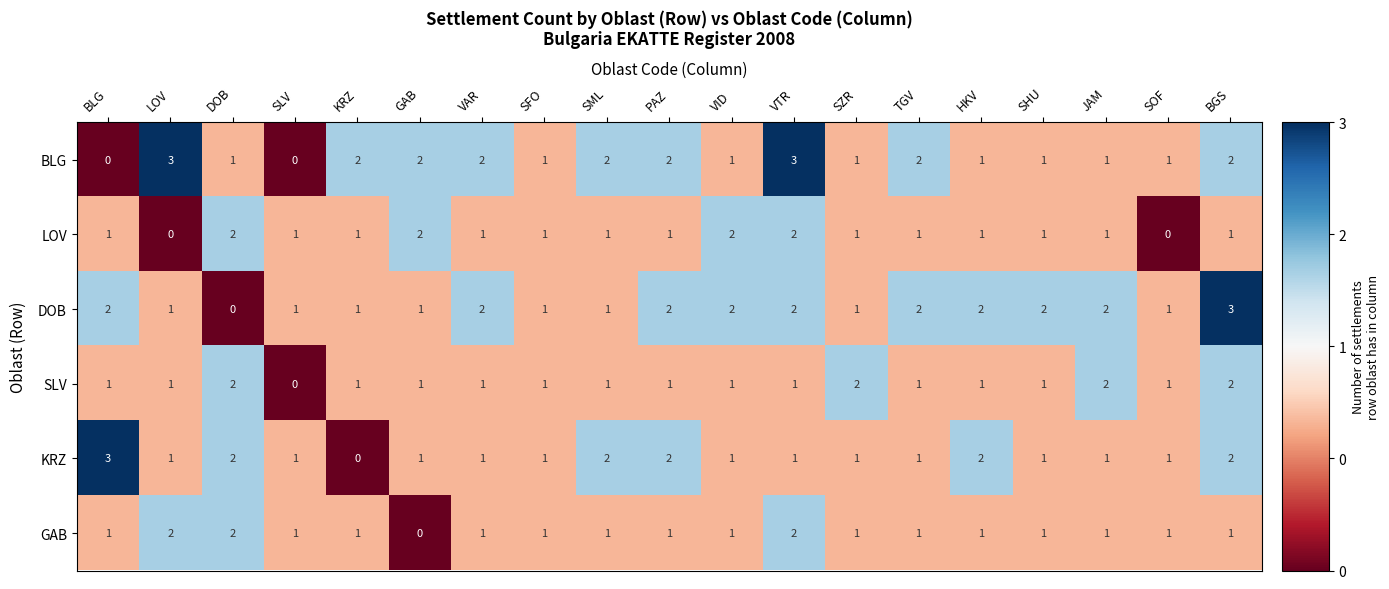

At how many categories does at least one series exceed 0?

19